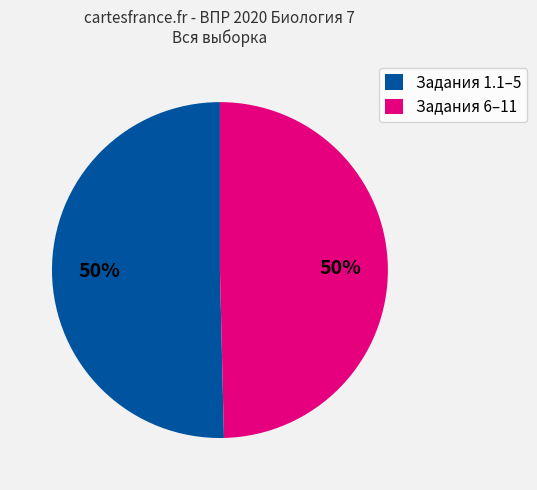

What percentage is the Задания 6–11 slice, to the nearest percent?

50%